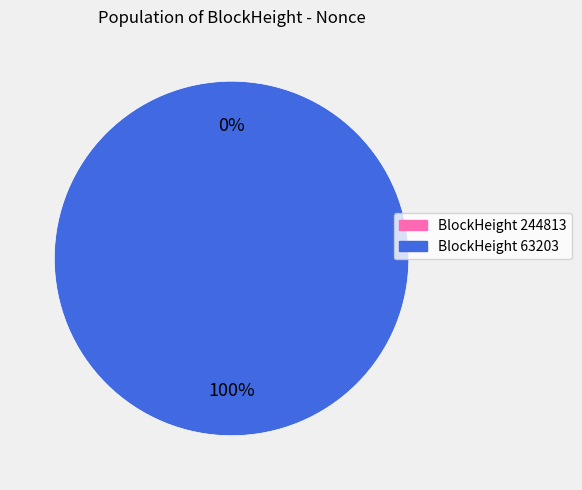

What is the change in value from 244813 to 63203?

+8090